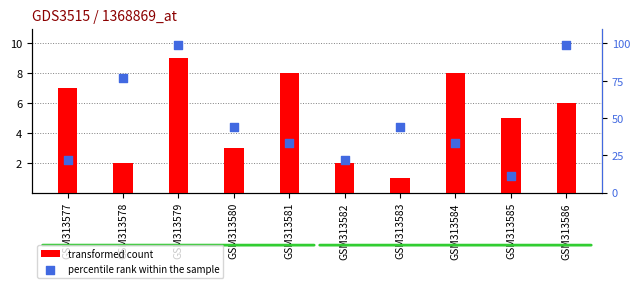

Which series has the largest Y range (max minus min)?

percentile rank within the sample